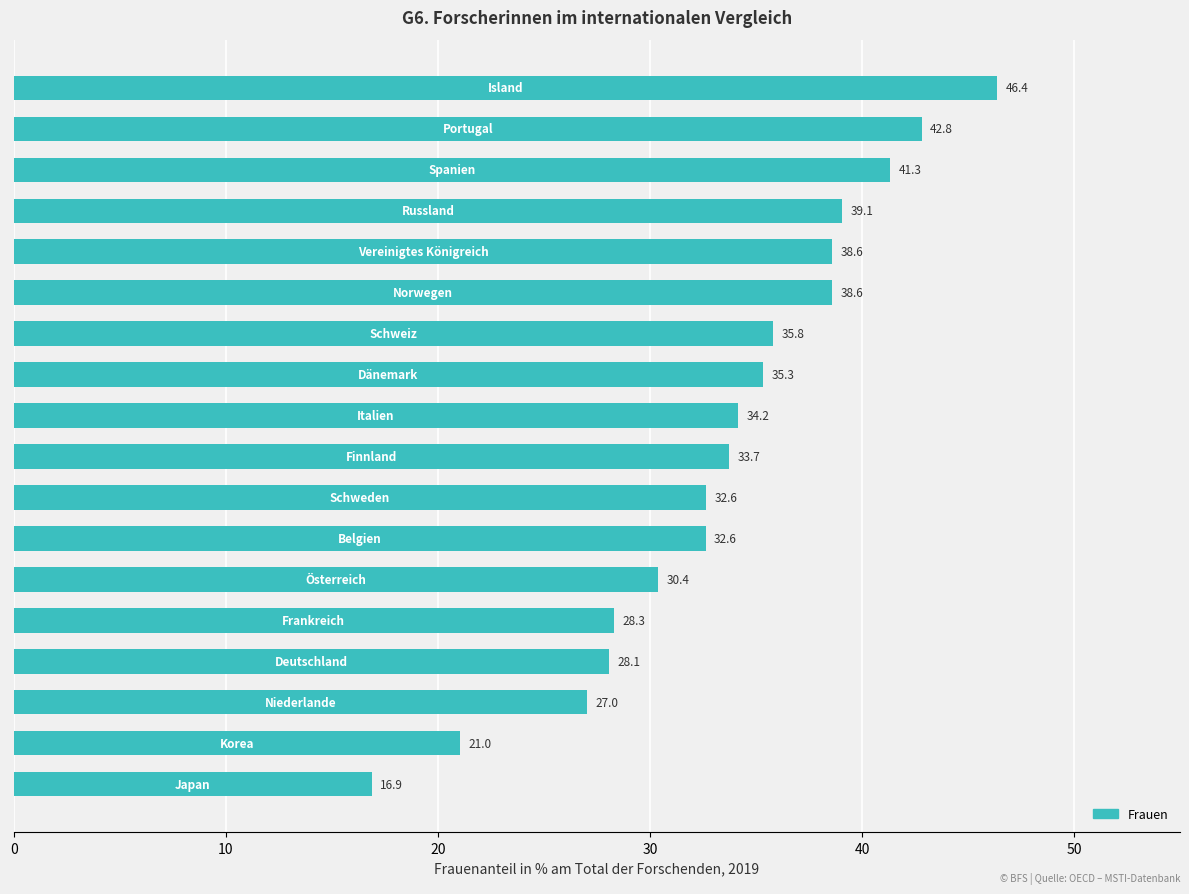

What is the smallest value displayed?

16.9